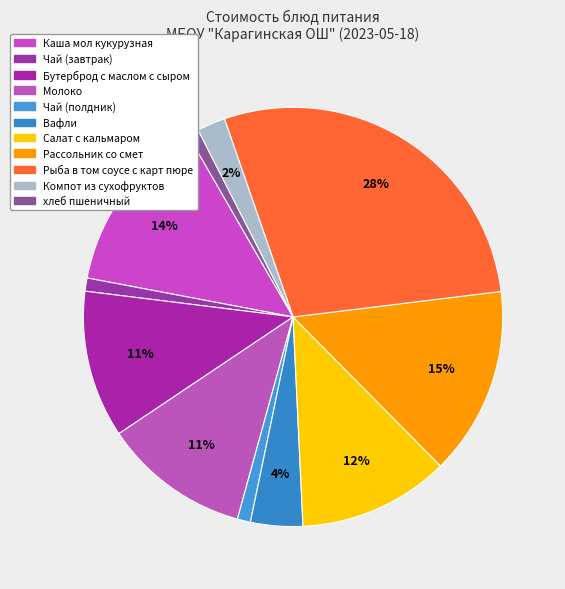

How many segments does this pie chart have?

11